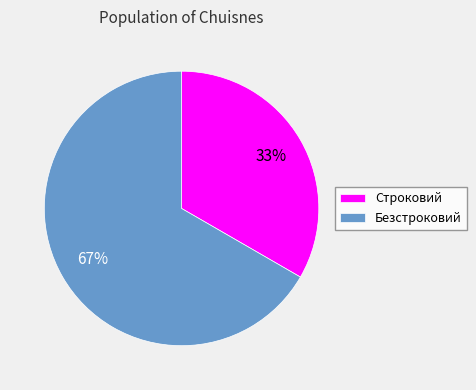

To the nearest percent, what percentage of the pie is Безстроковий?

67%